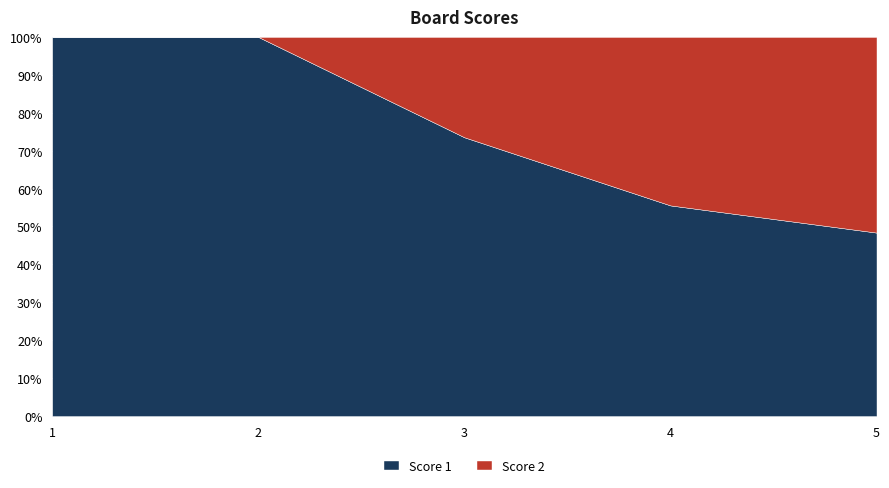

Where do Score 1 and Score 2 first cross each other?

4 and 5